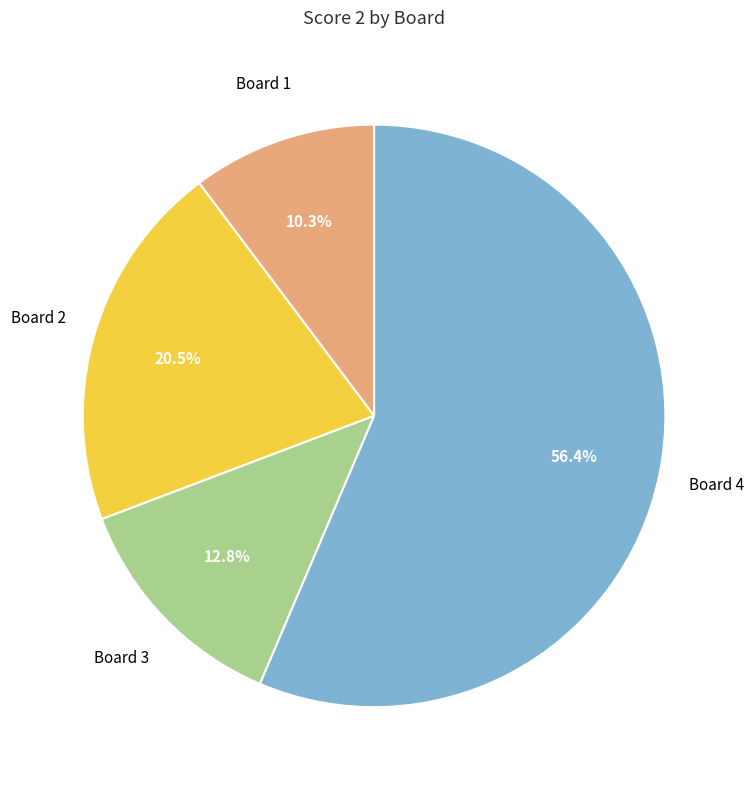

Does any single category account for the majority?

Yes